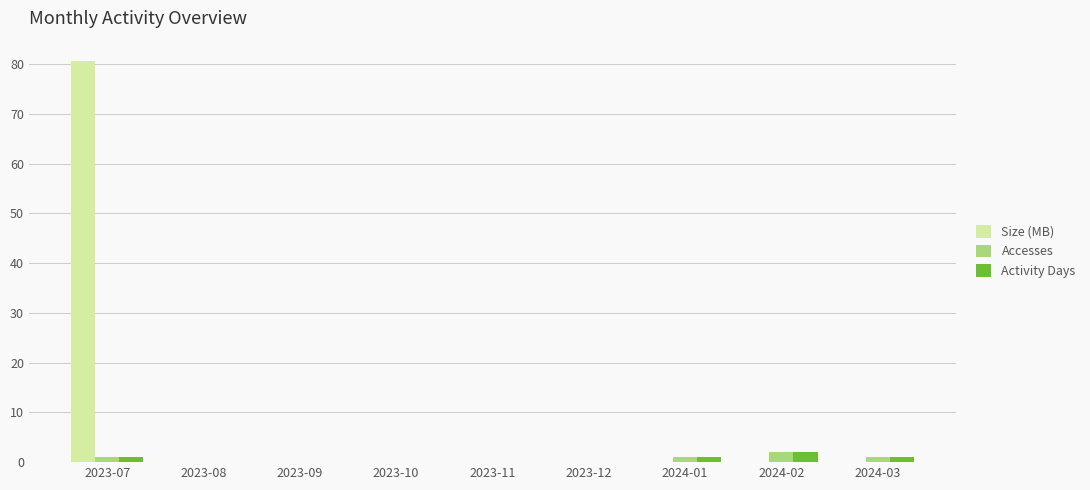

What is the total value across all series at 2024-03?

2.0